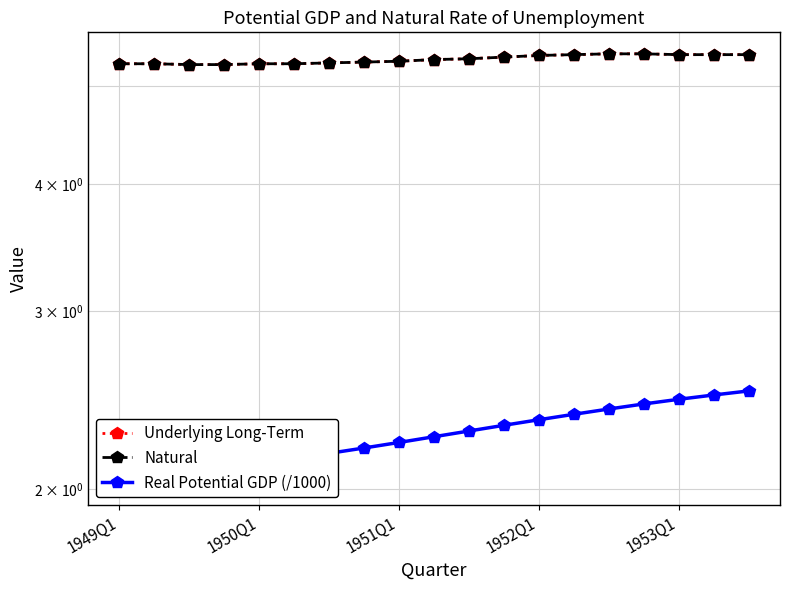

Is this an area chart (filled region under the line)?

No